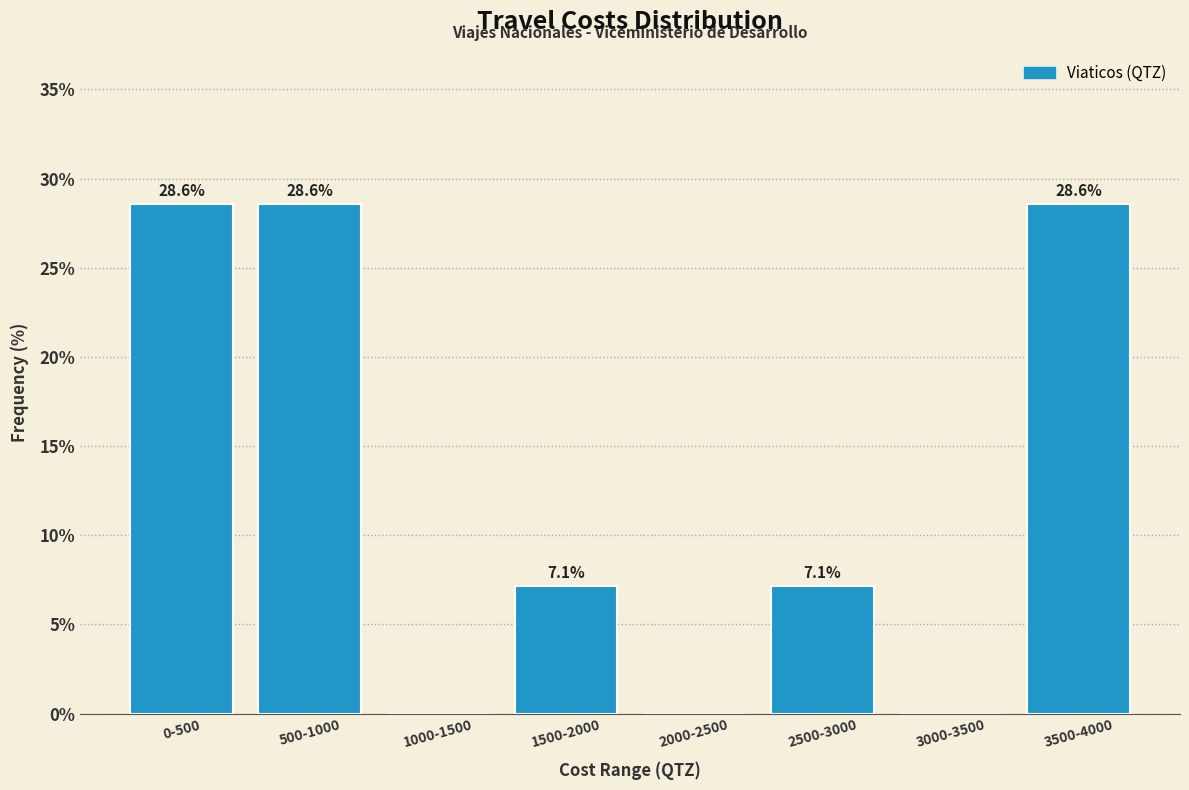

Reading left to right, extract all data points from this chart.

0-500=28.6	500-1000=28.6	1000-1500=0.0	1500-2000=7.1	2000-2500=0.0	2500-3000=7.1	3000-3500=0.0	3500-4000=28.6